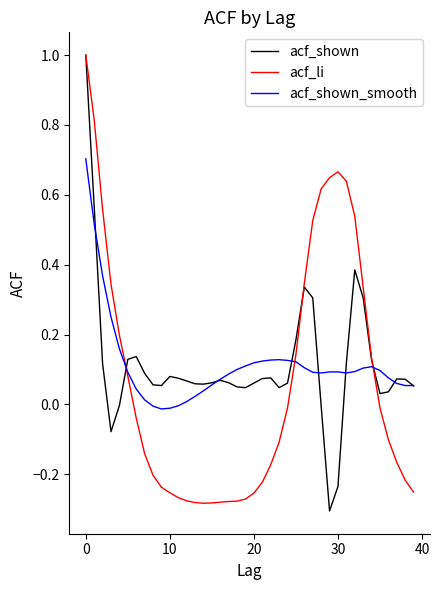

After their last crossing, which series has the higher values: acf_shown or acf_li?

acf_shown